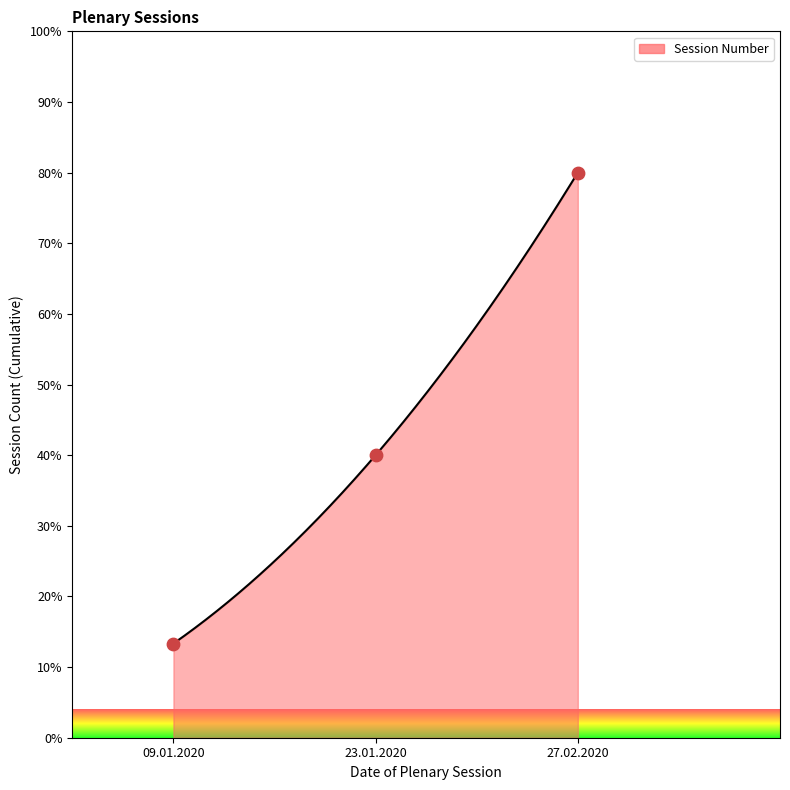

Which has a higher value, 27.02.2020 or 23.01.2020?

27.02.2020